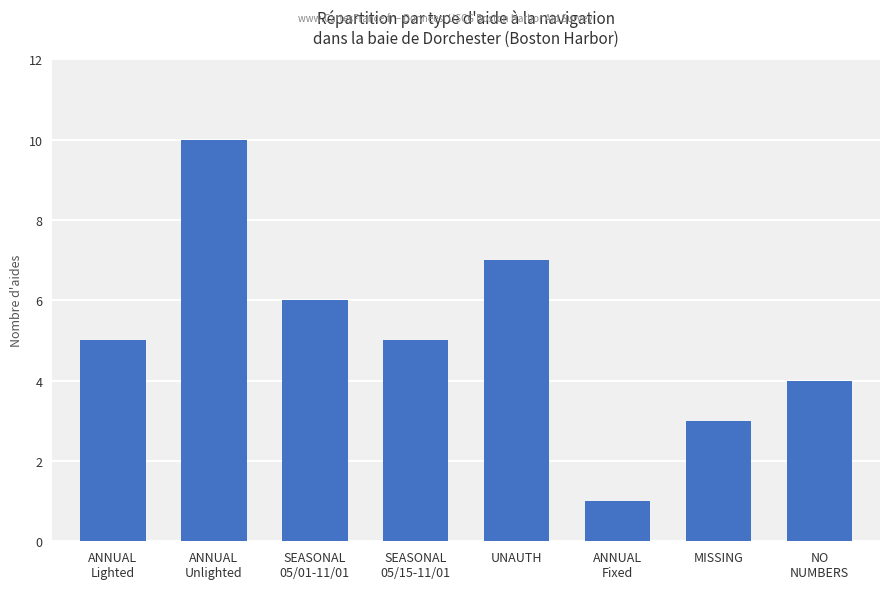

What position from the left is SEASONAL
05/01-11/01?

3